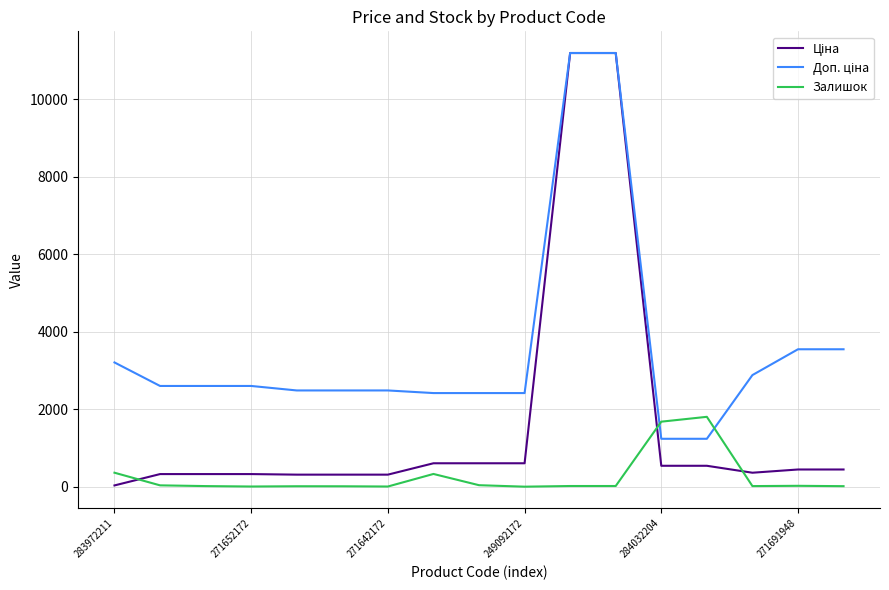

What is the maximum value shown in the chart?

11188.2